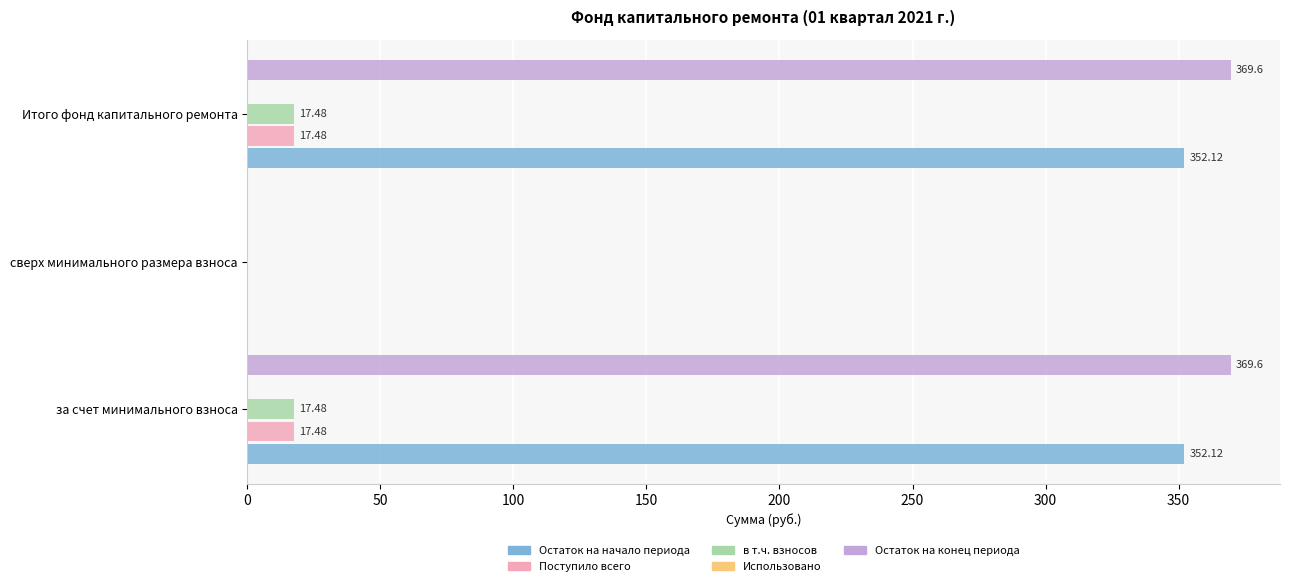

What is the maximum value for Остаток на начало периода?

352.1